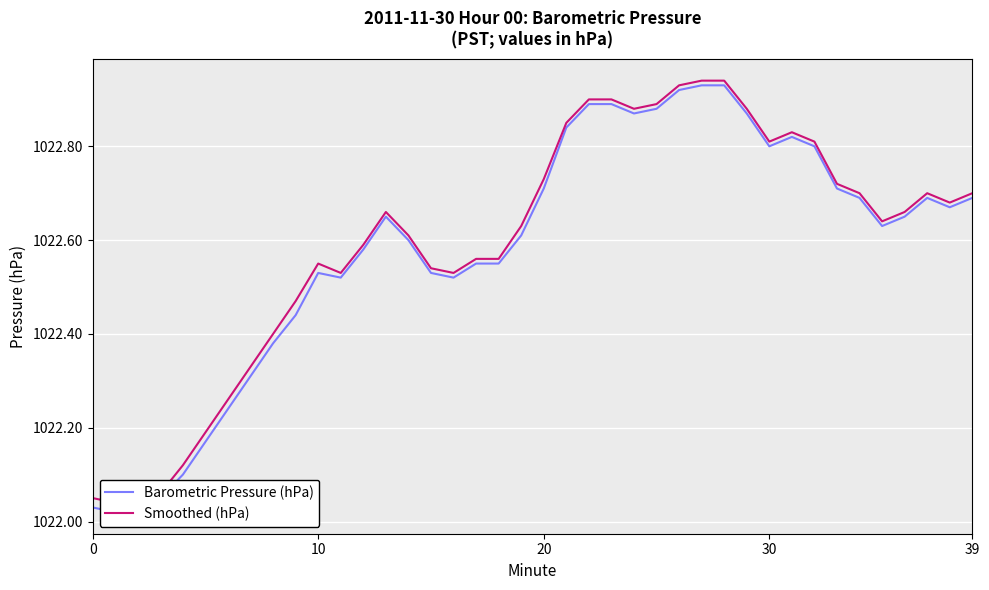

What is the highest value of the Barometric Pressure (hPa) series?

1022.9